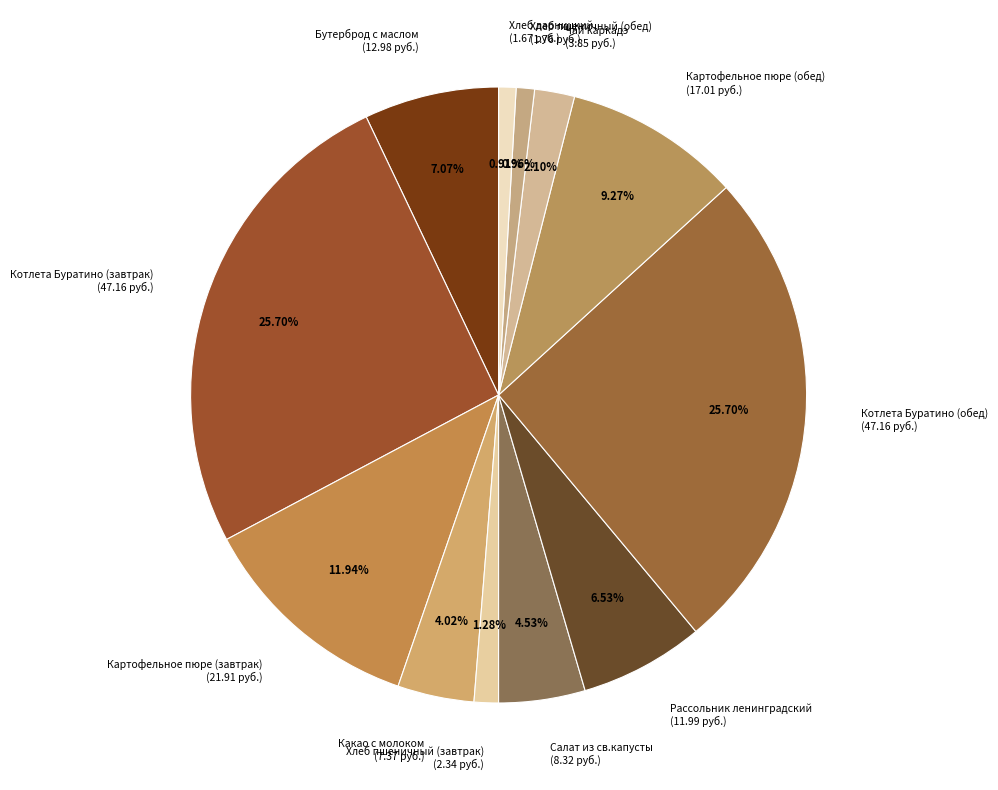

Which has a higher value, Рассольник ленинградский or Хлеб пшеничный (обед)?

Рассольник ленинградский